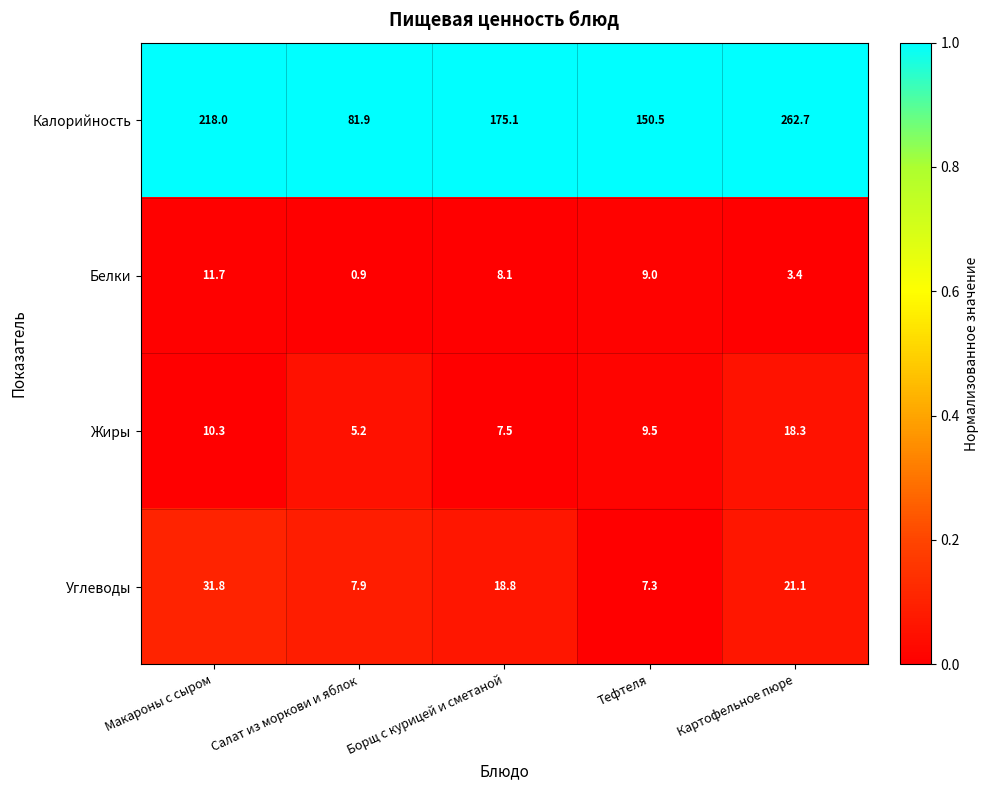

Rank the series by their maximum value, from highest to lowest.

Калорийность, Углеводы, Жиры, Белки